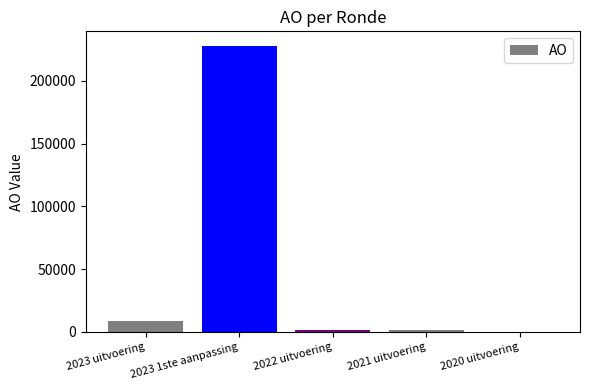

The value at 2023 uitvoering is 8856. True or false?

True